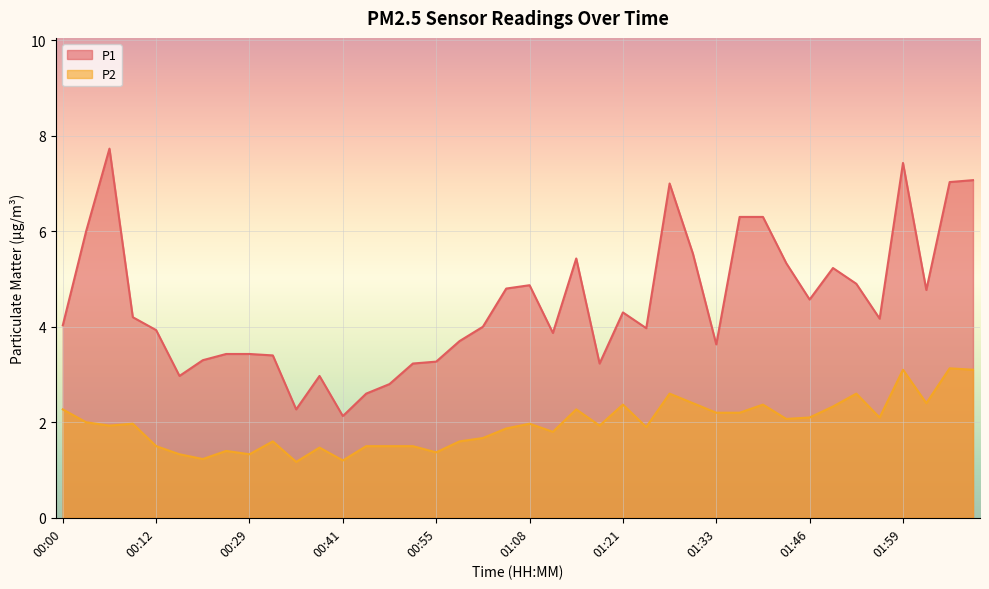

How many lines are shown in the chart?

2